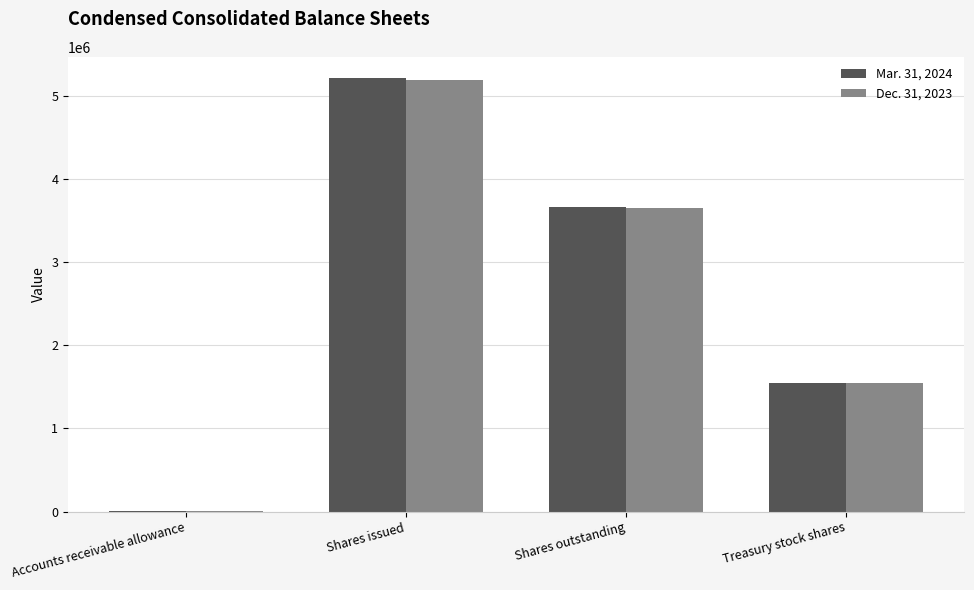

Which category has the highest value across all series?

Shares issued